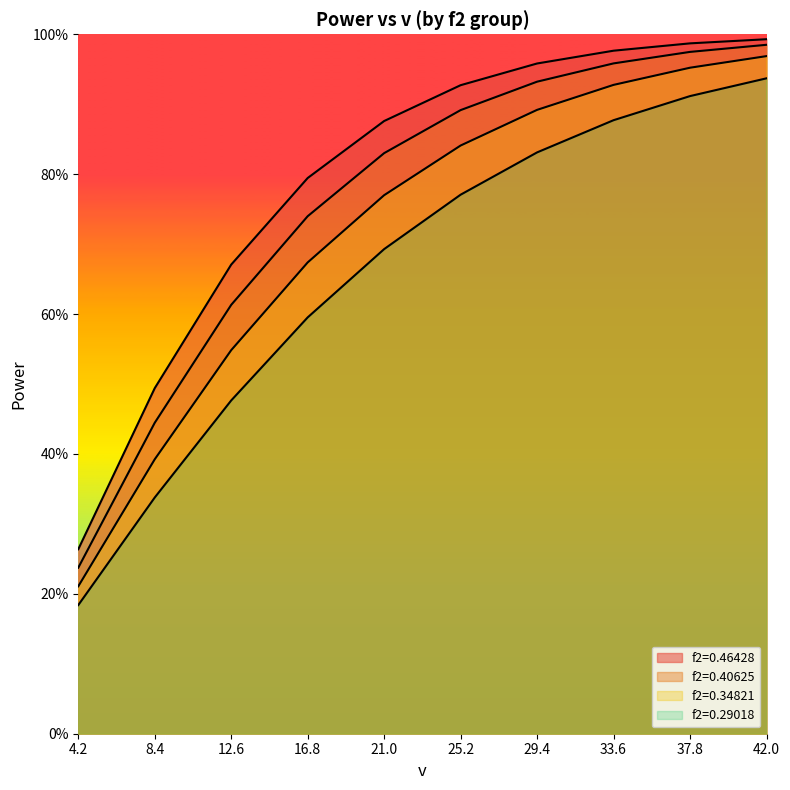

What is the sum of the f2=0.29018 values at 37.8 and 4.2?

1.1